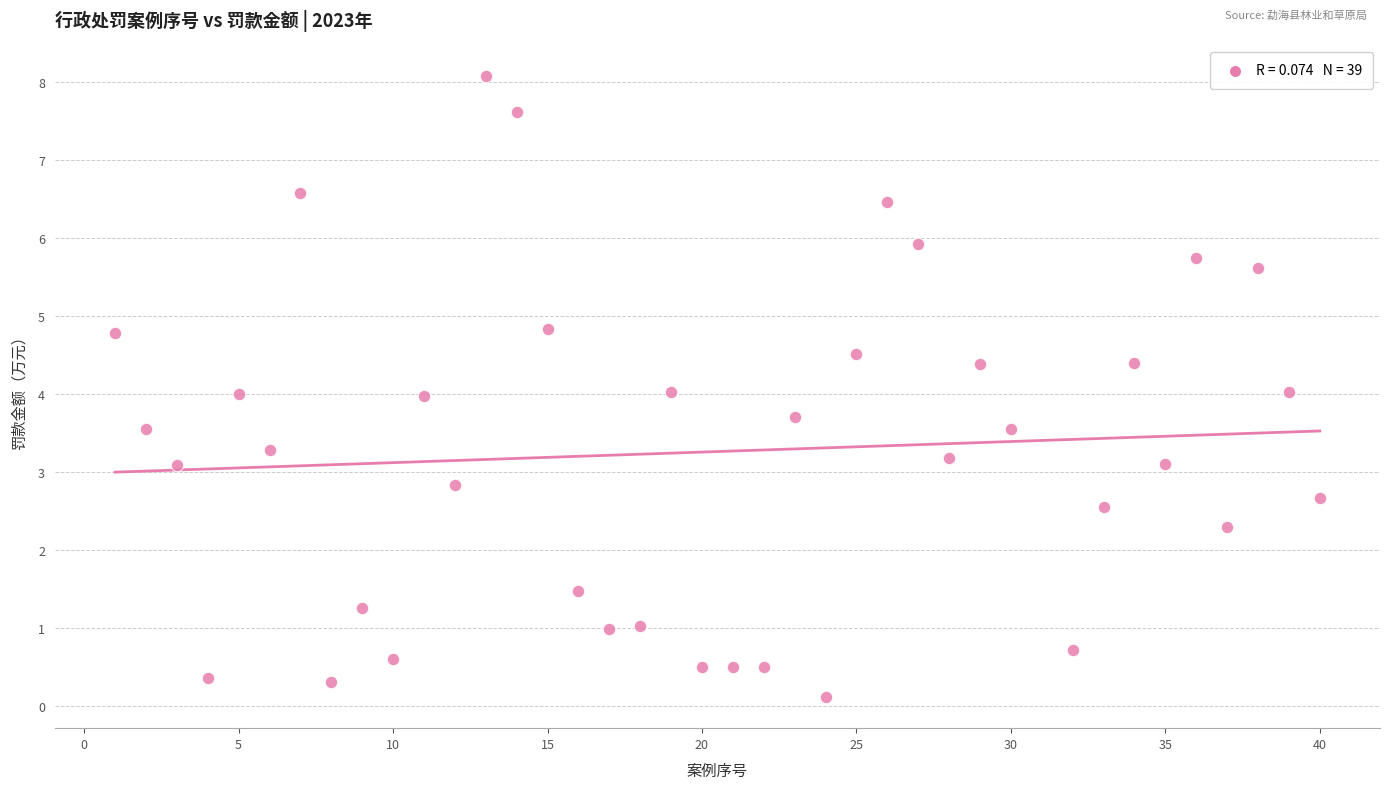

What is the range of Y values (max minus min)?

8.0